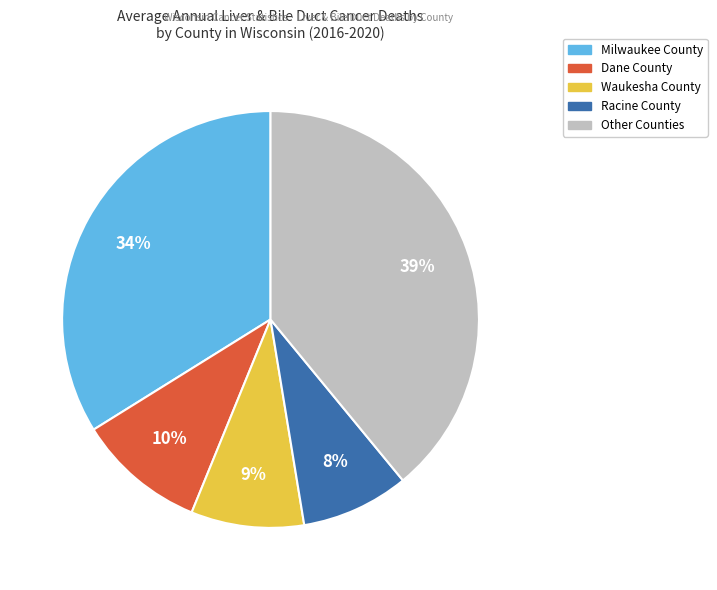

Is there any slice that represents more than half of the pie?

No